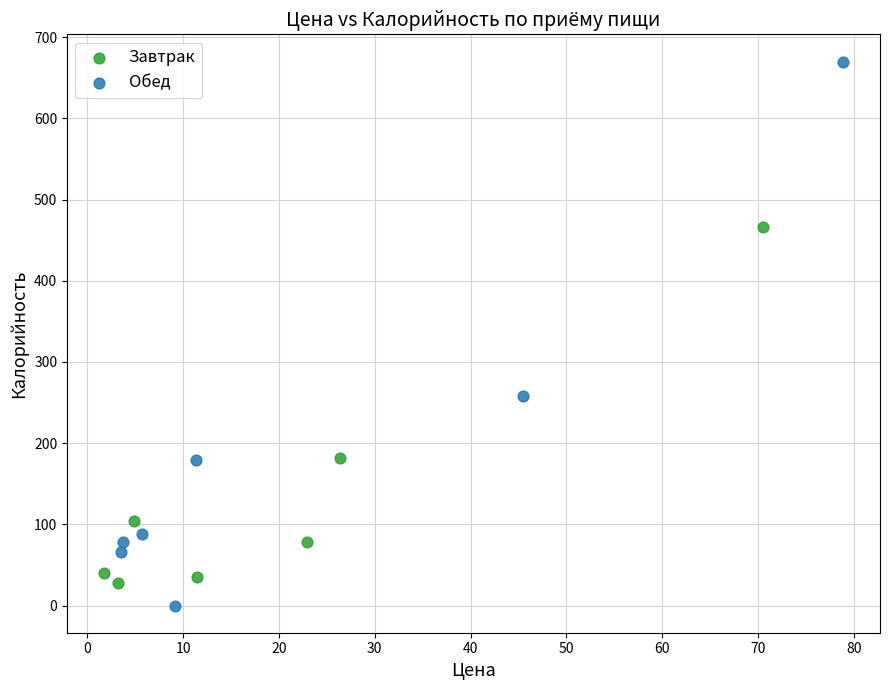

Which series reaches the maximum Y coordinate?

Обед